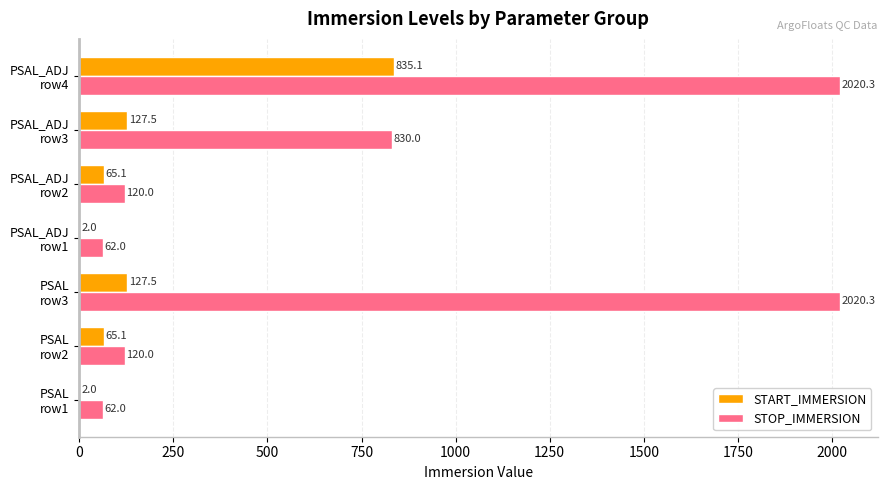

How many series are shown in this chart?

2